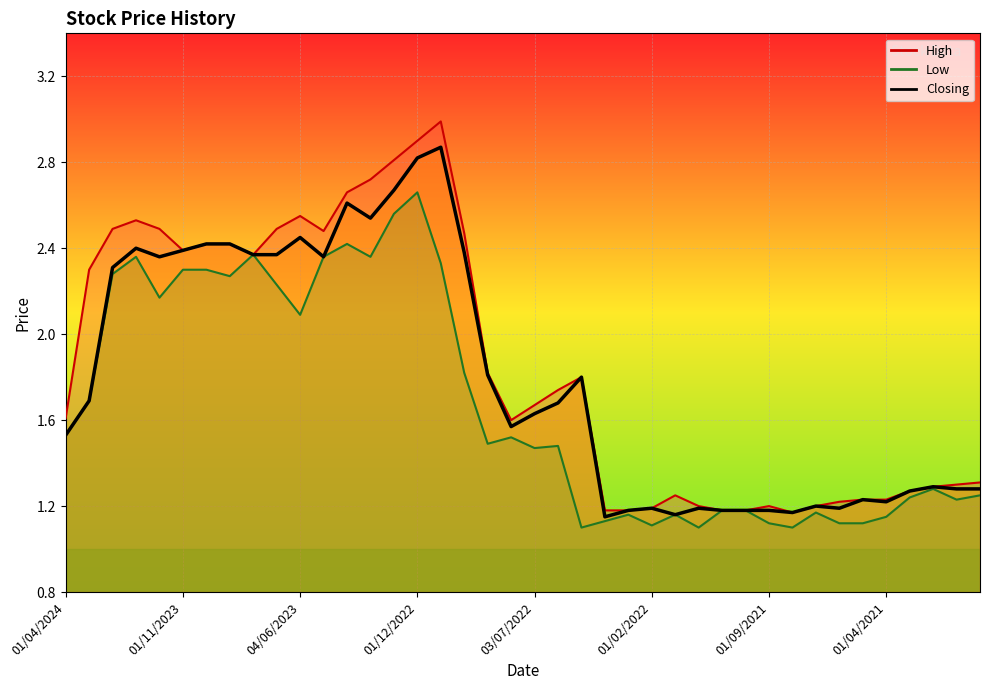

The value of Low at 02/05/2021 is 1.1. True or false?

True